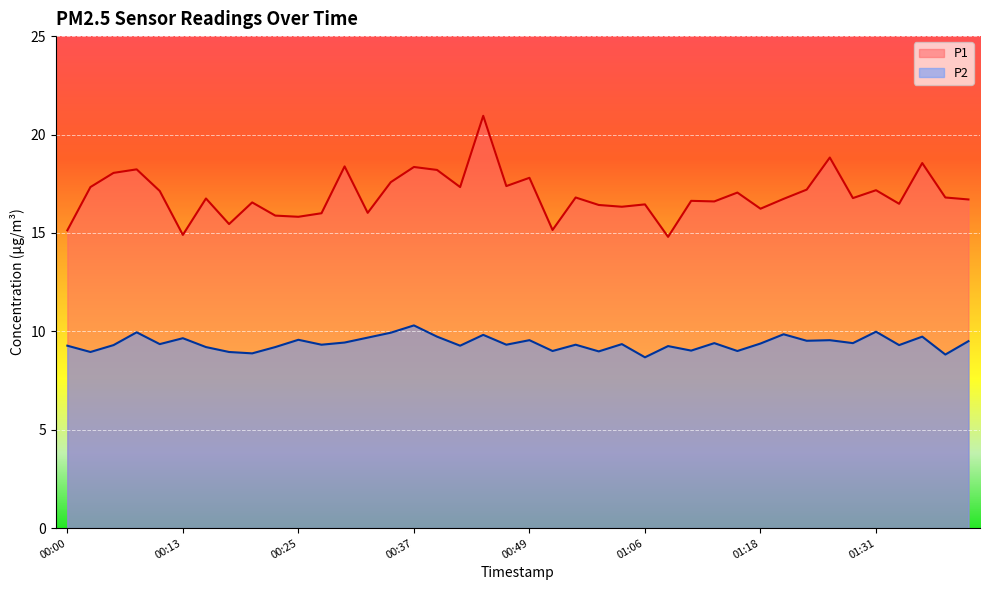

What is the difference between the highest and lowest values at 00:54?

7.5